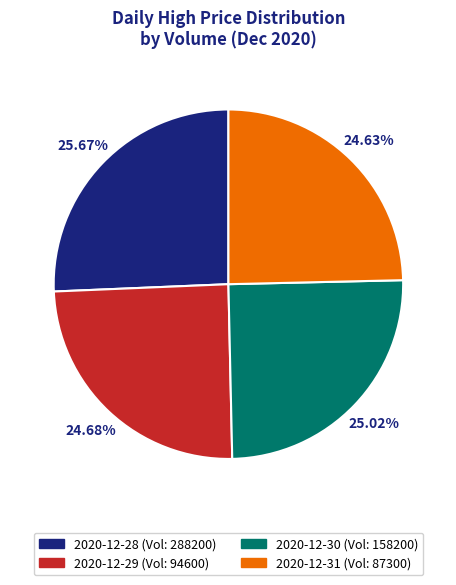

How many slices are in this pie chart?

4